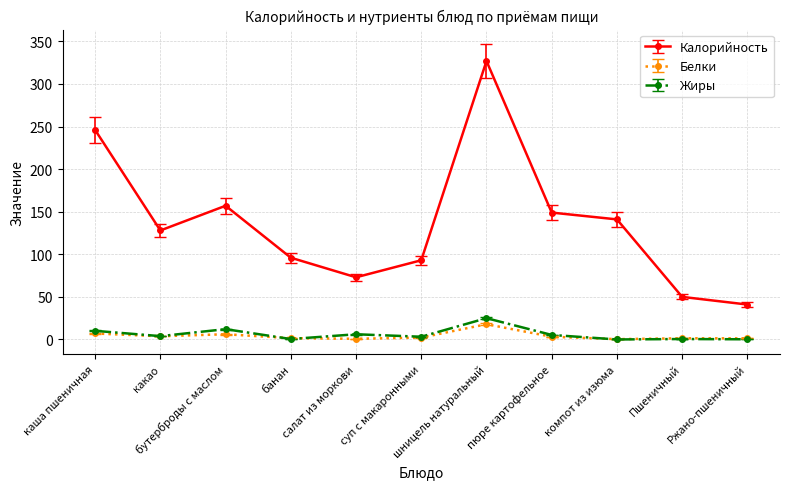

True or false: Белки has a value of 2.2 at суп с макаронными.

True